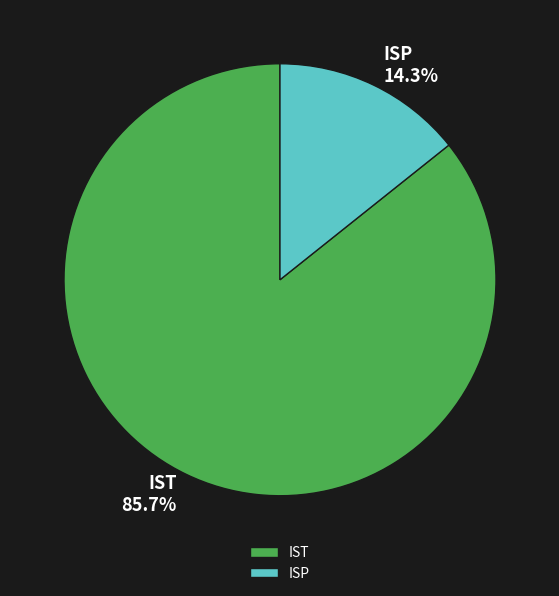

What is the majority slice?

IST